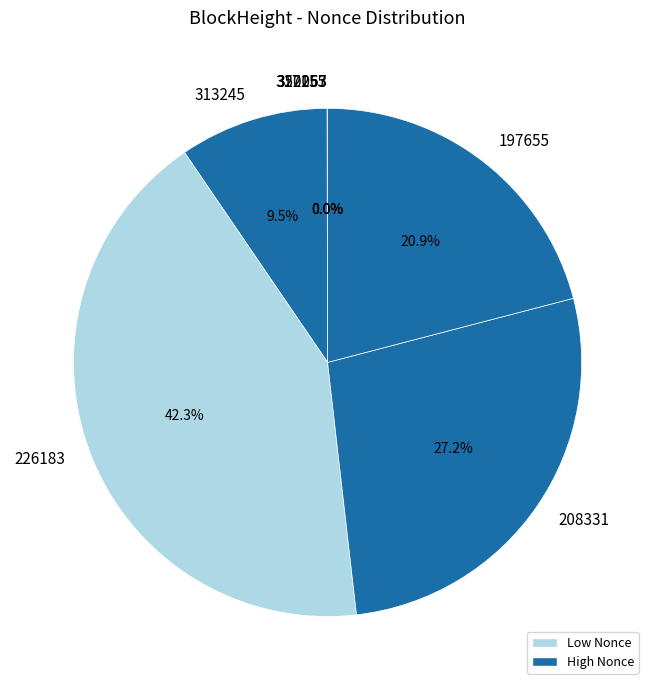

What is the ratio of the value at 208331 to the value at 226183?

0.6